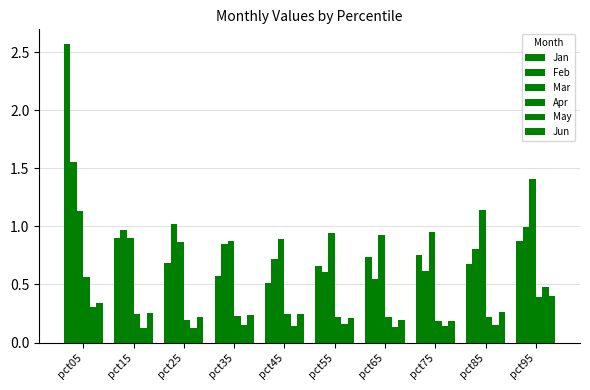

Count the number of categories in the chart.

10